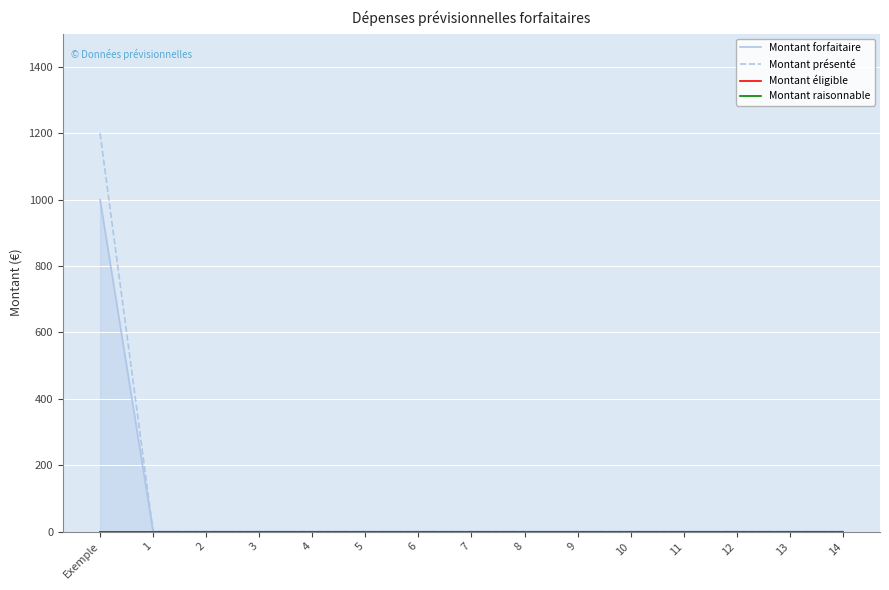

True or false: Montant forfaitaire has more than 0 points higher than both neighbors.

False